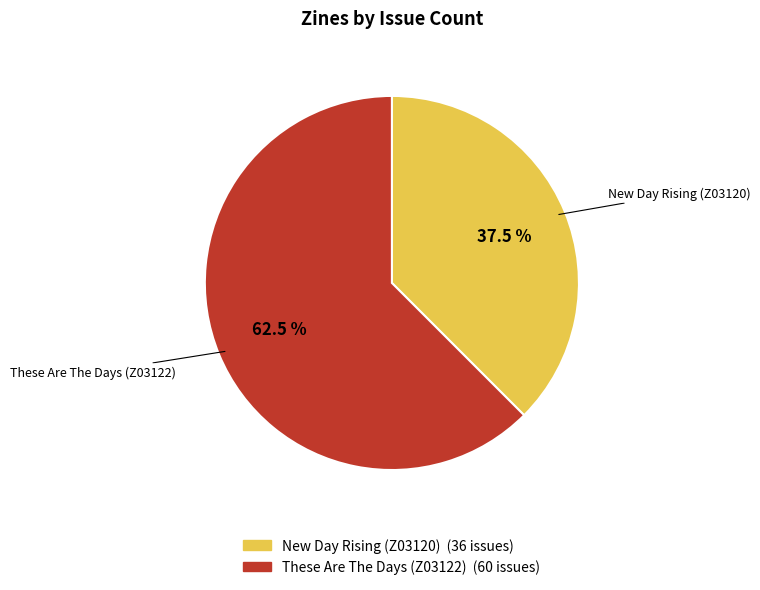

Approximately how many times larger is the value at These Are The Days (Z03122) compared to New Day Rising (Z03120)?

1.7